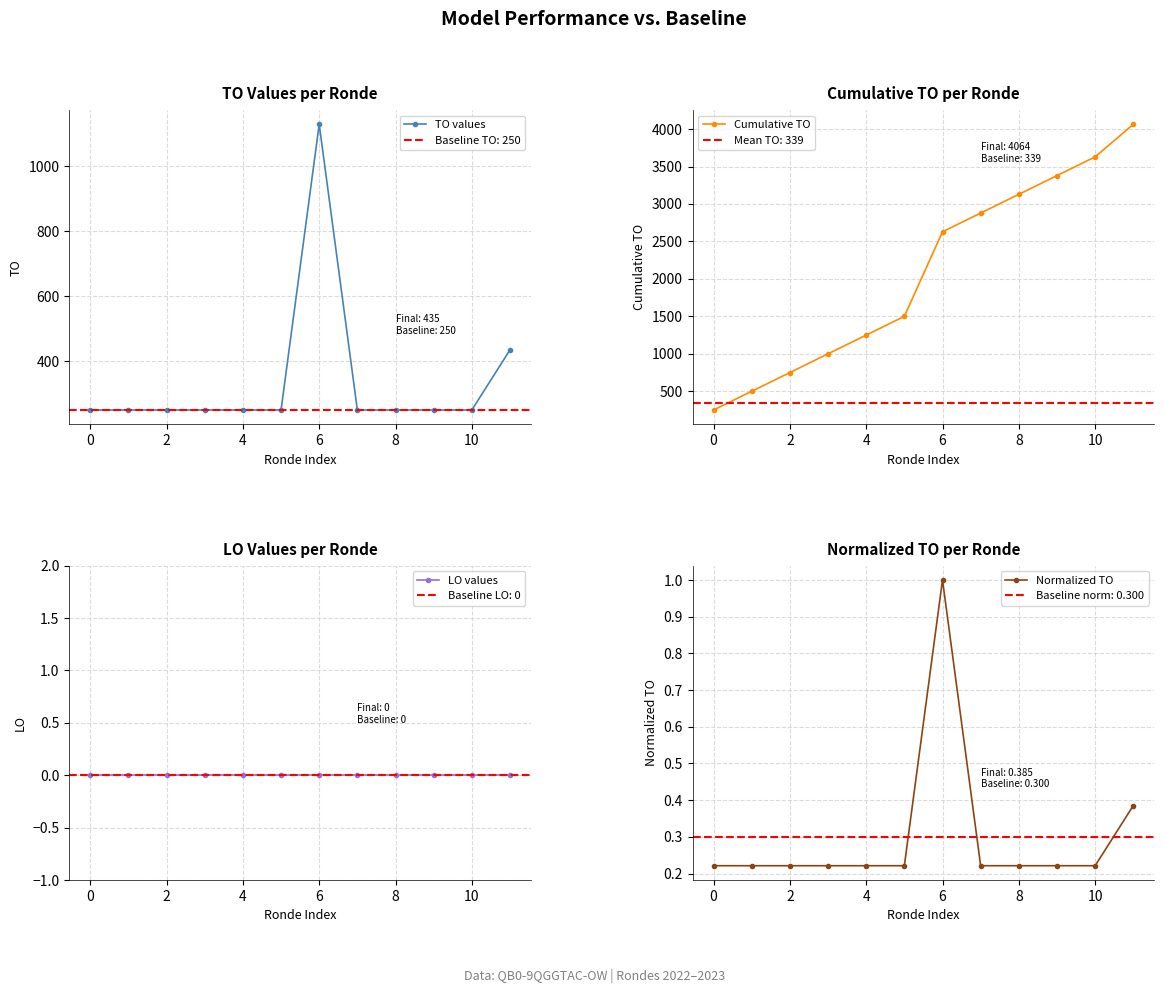

What value does the TO values series have at 10?

250